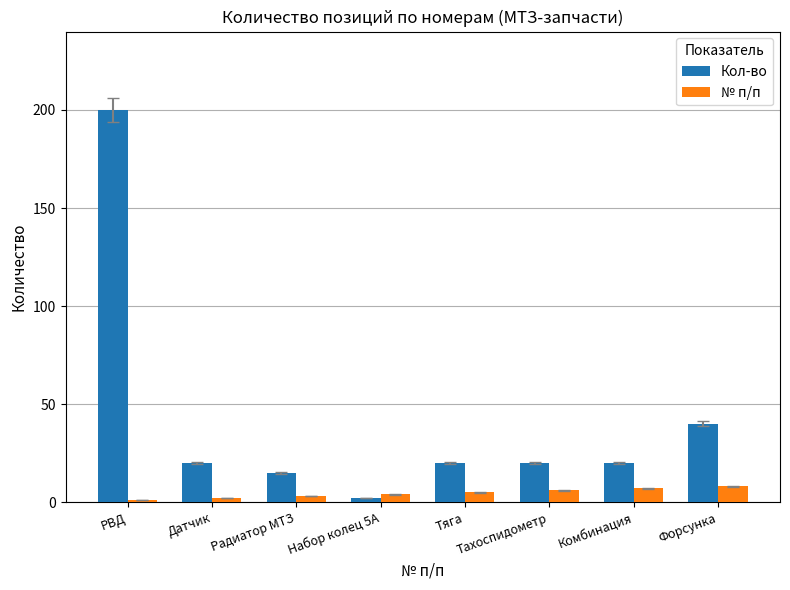

What is the lowest value of the № п/п series?

1